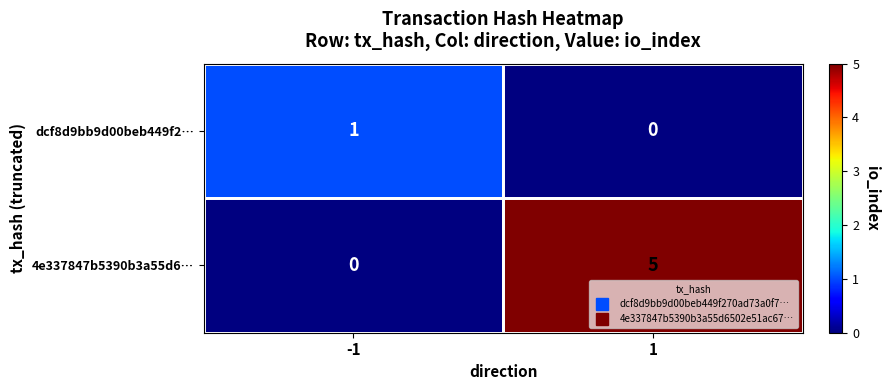

What is the spread (max minus min) of values at 1?

5